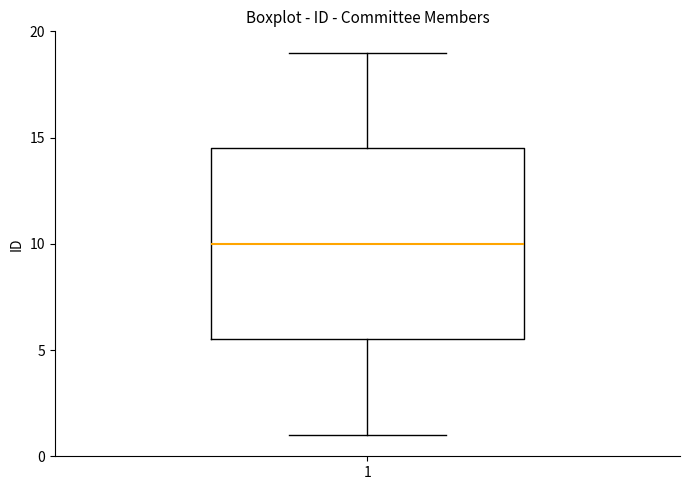

Transcribe this box plot: give where the median line is, the range the box spans, and where the two whiskers end, as read against the y-axis. The values are not printed on the chart, so give them approximately, as read against the axis.

median 10.0, box 5.5 to 14.5, whiskers 1.0 to 19.0